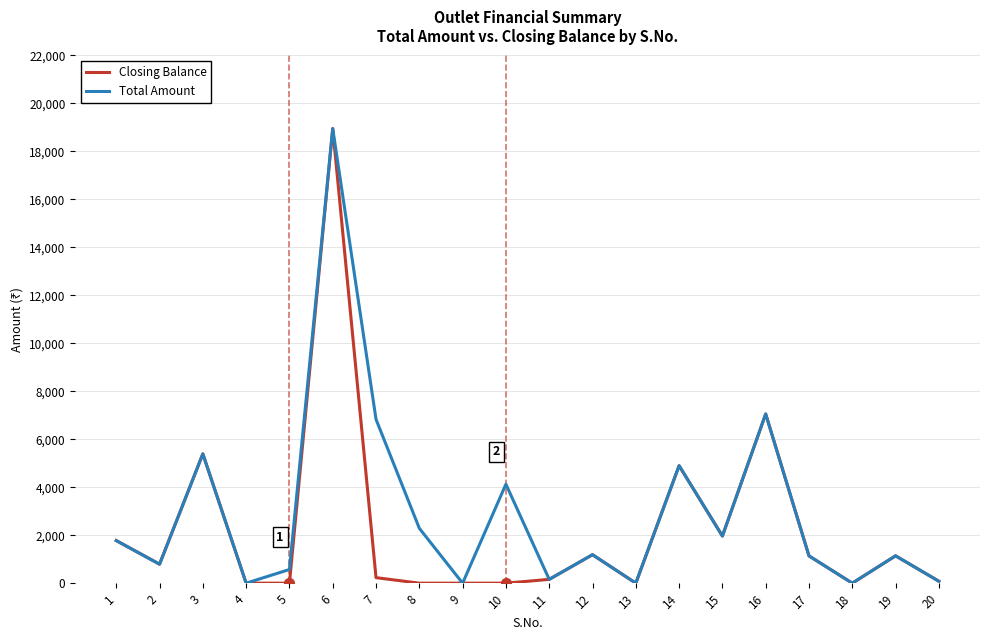

At how many categories does at least one series exceed 17007?

1